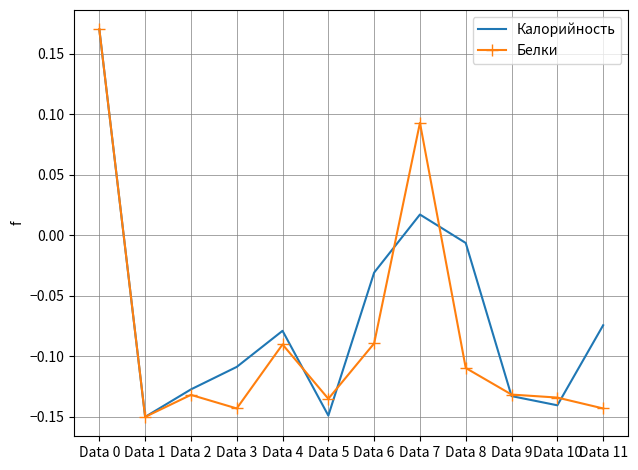

The value of Белки at Data 3 is -0.0. True or false?

False